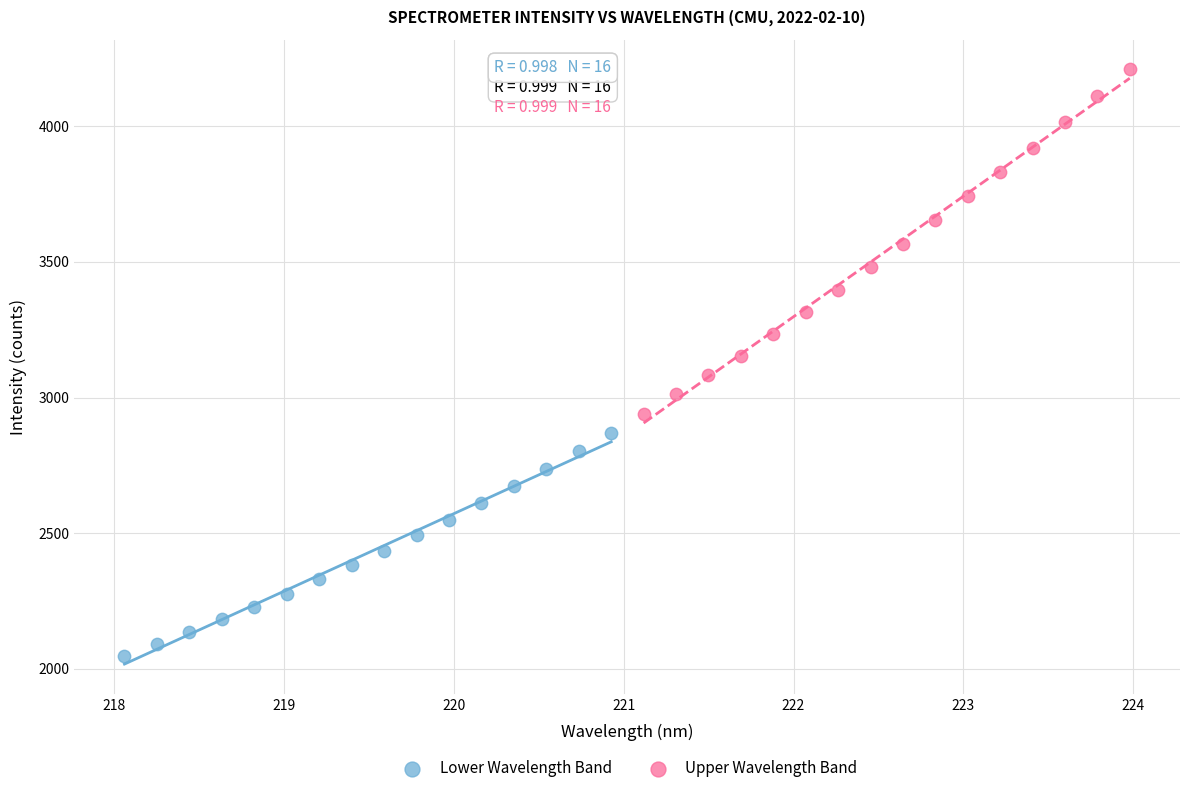

Which series contains the lowest Y value?

Lower Wavelength Band